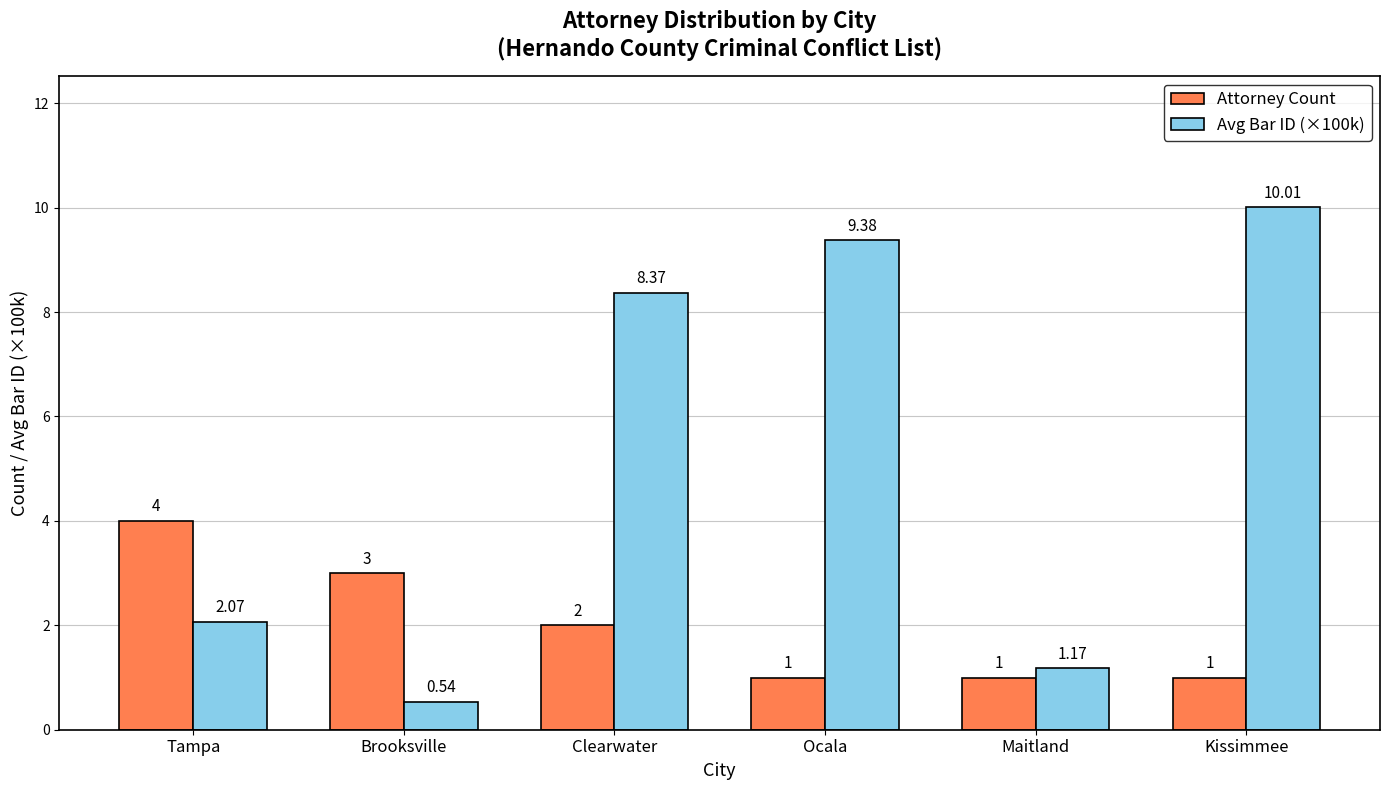

At which label is Attorney Count closest to 2?

Clearwater